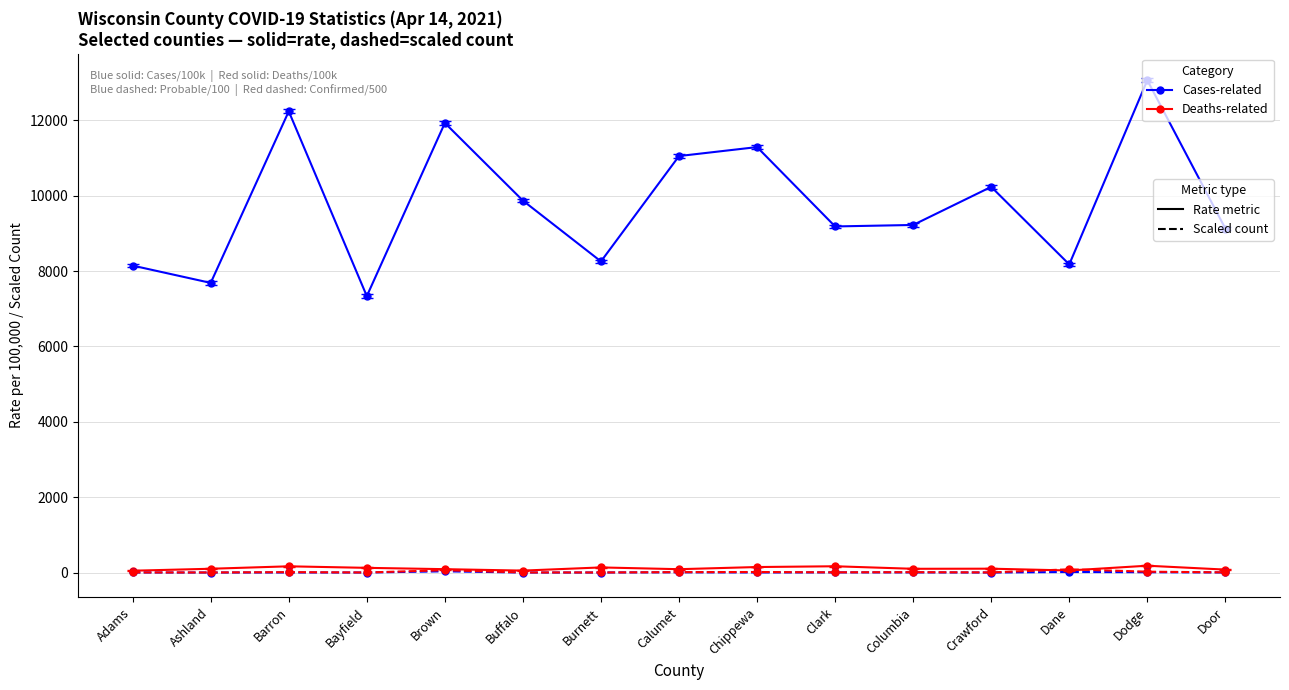

Which label corresponds to the largest value in the chart?

Dodge